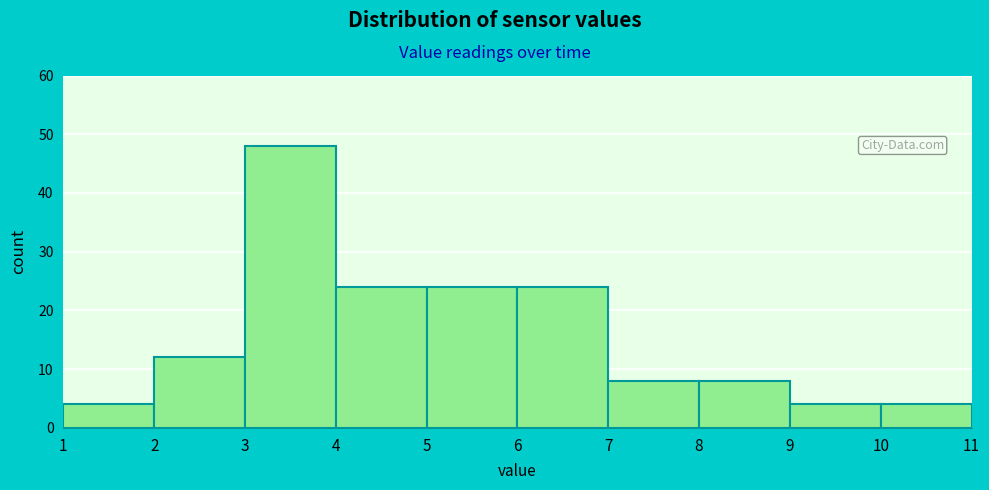

Reading left to right, list every bar in this chart as the range it spans on the x-axis followed by its height. The values are not printed on the chart, so give them approximately, as read against the axis.

1 to 2: 4
2 to 3: 12
3 to 4: 48
4 to 5: 24
5 to 6: 24
6 to 7: 24
7 to 8: 8
8 to 9: 8
9 to 10: 4
10 to 11: 4